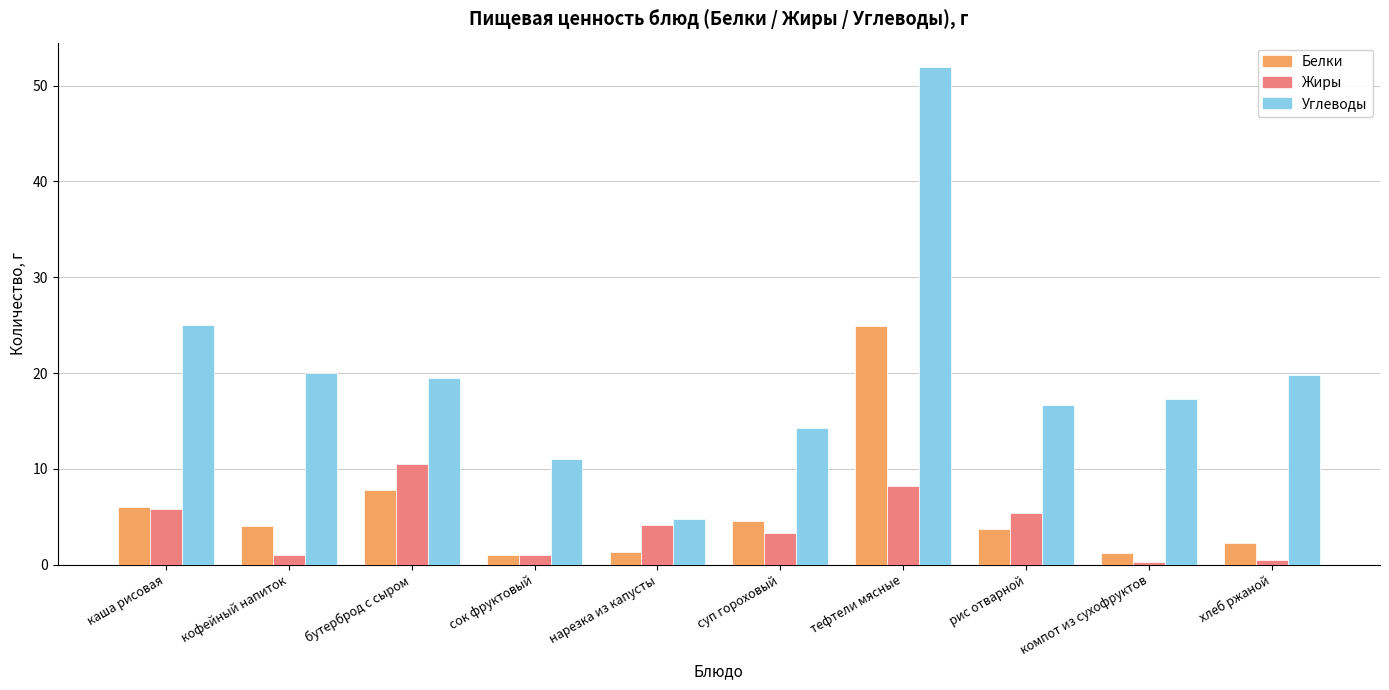

Rank the series at суп гороховый from highest to lowest value.

Углеводы, Белки, Жиры